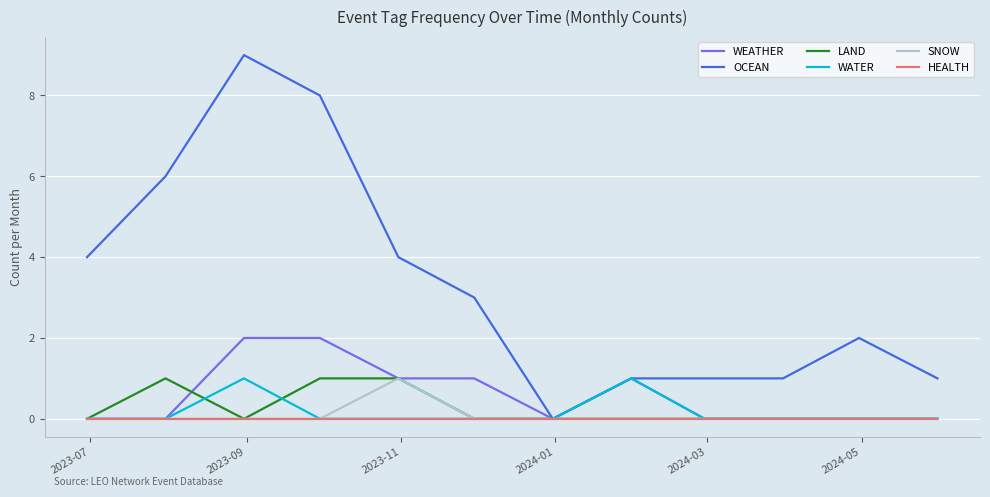

Which series has the widest spread of values?

OCEAN